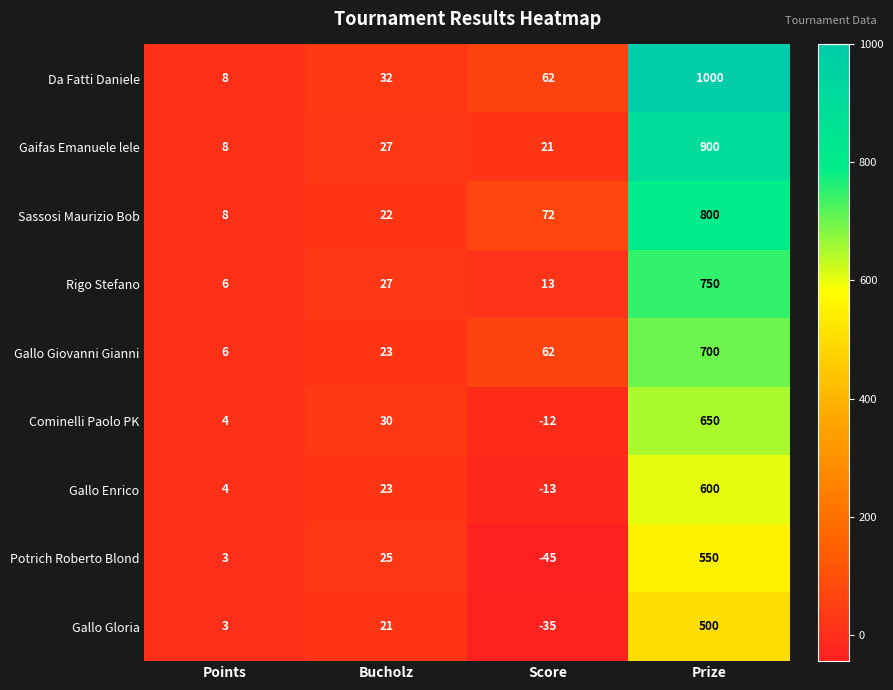

The value of Gallo Gloria at Points is 2. True or false?

False